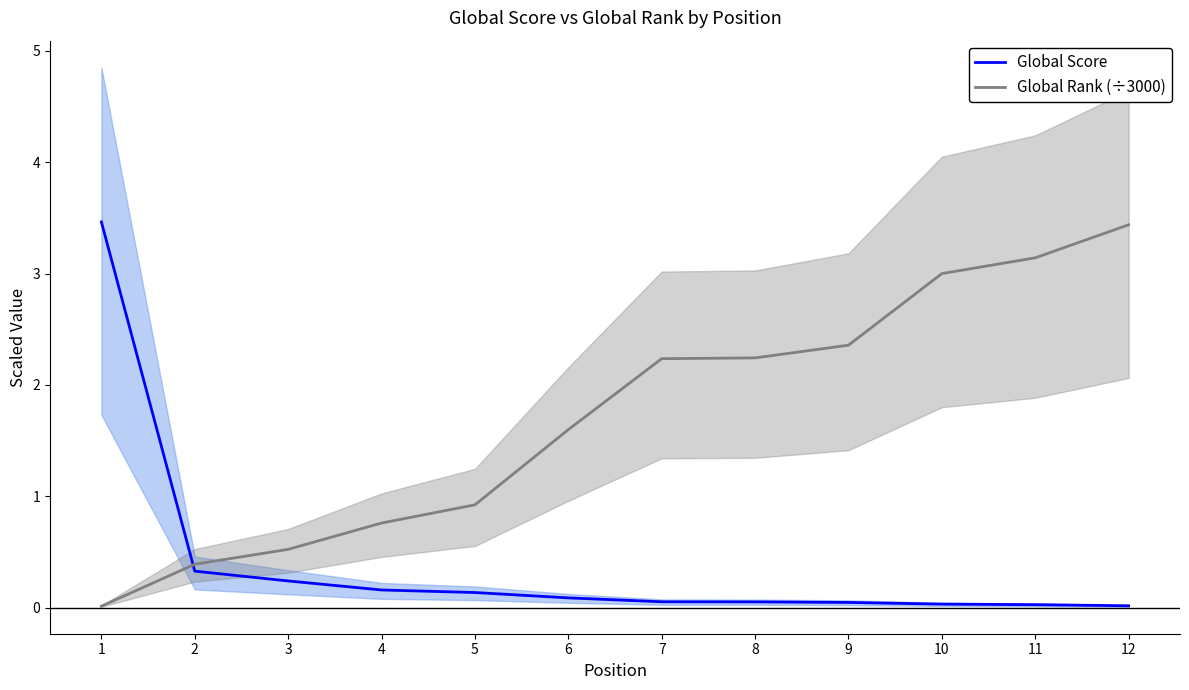

Reading left to right, what are all the values shown in this chart?

Global Score: 1=3.5	2=0.3	3=0.2	4=0.2	5=0.1	6=0.1	7=0.1	8=0.1	9=0.0	10=0.0	11=0.0	12=0.0
Global Rank (÷3000): 1=0.0	2=0.4	3=0.5	4=0.8	5=0.9	6=1.6	7=2.2	8=2.2	9=2.4	10=3.0	11=3.1	12=3.4